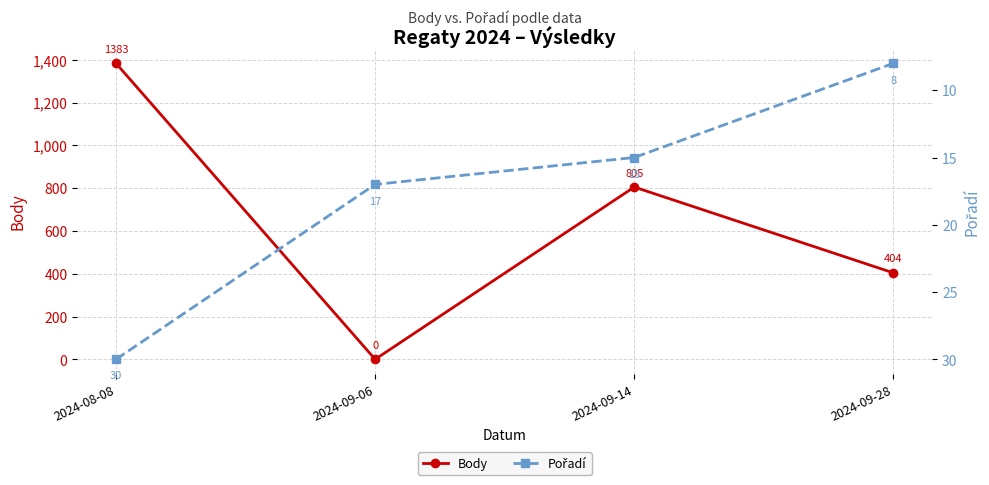

Reading left to right, list all the values displayed in this chart.

Body: 1383	0	805	404
Pořadí: 30	17	15	8